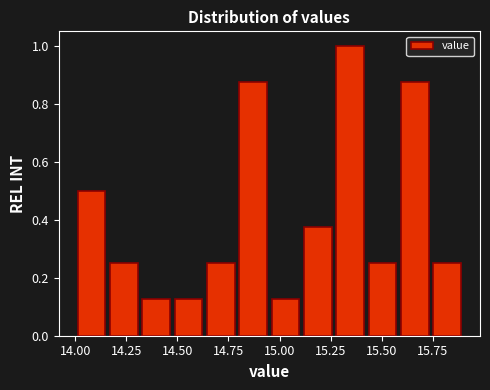

Read against the x-axis, roughly where is the centre of the tallest bar?

15.35